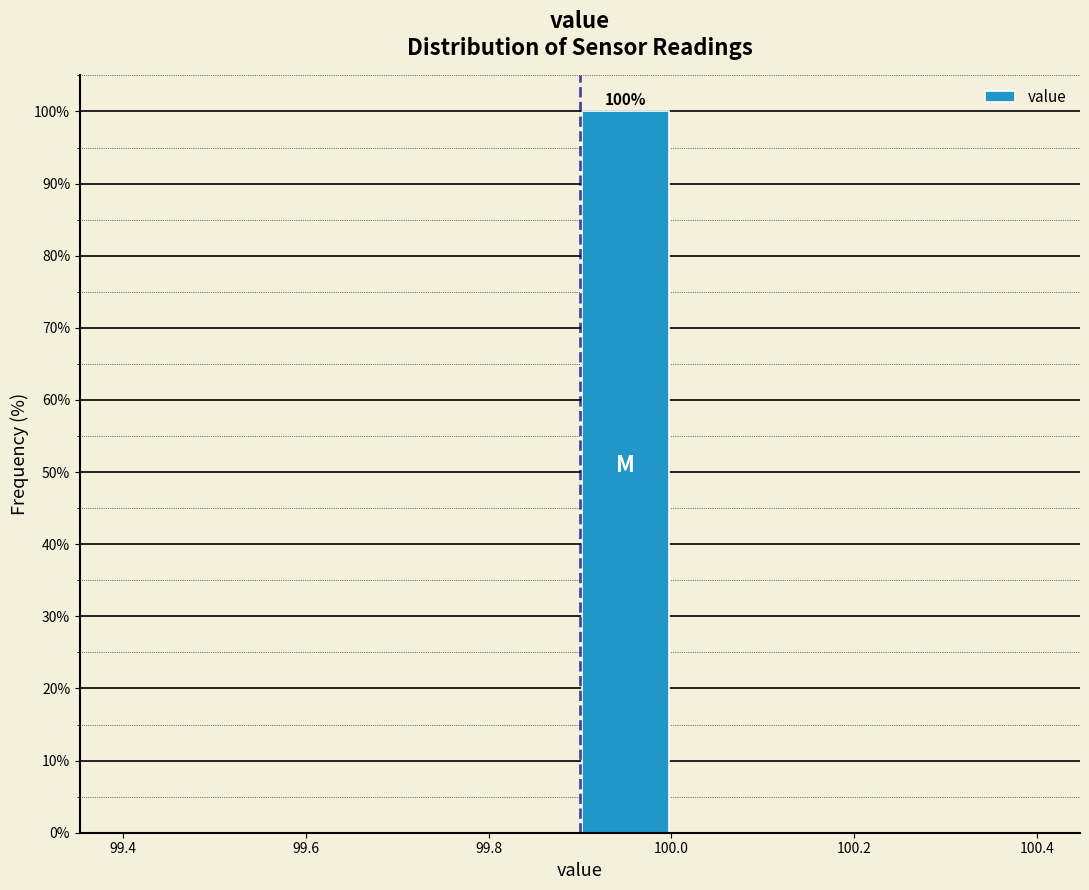

Which range on the x-axis has the tallest bar?

99.9 to 100.0